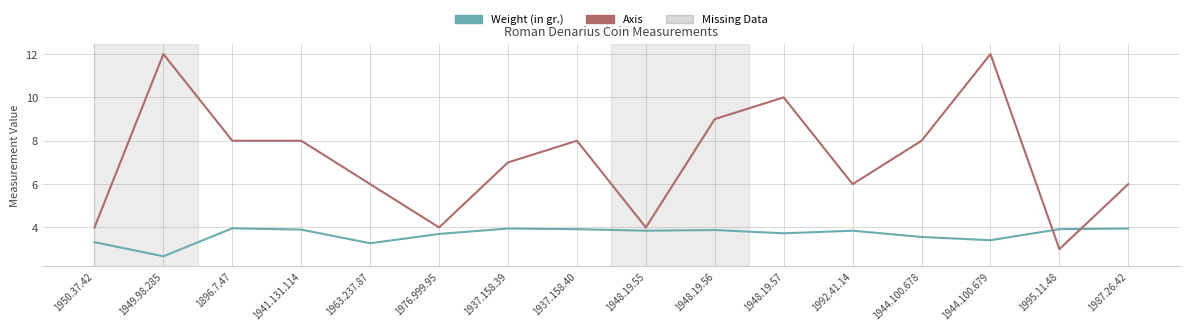

List the series in order of their peak value, highest first.

Axis, Weight (in gr.)